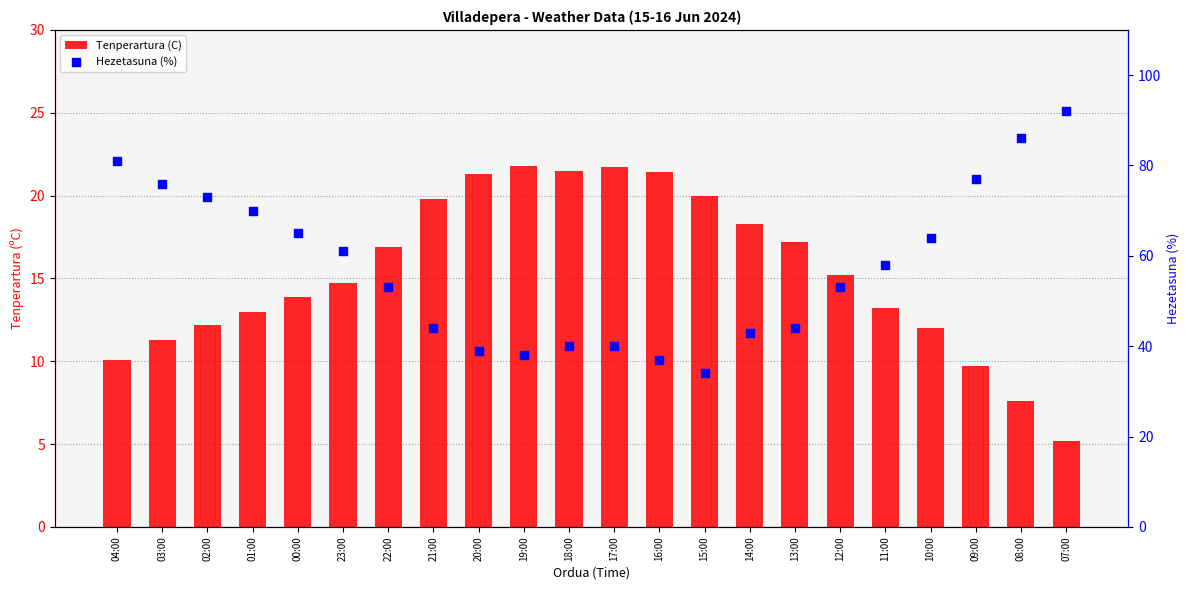

Which series contains the lowest Y value?

Tenperartura (C)